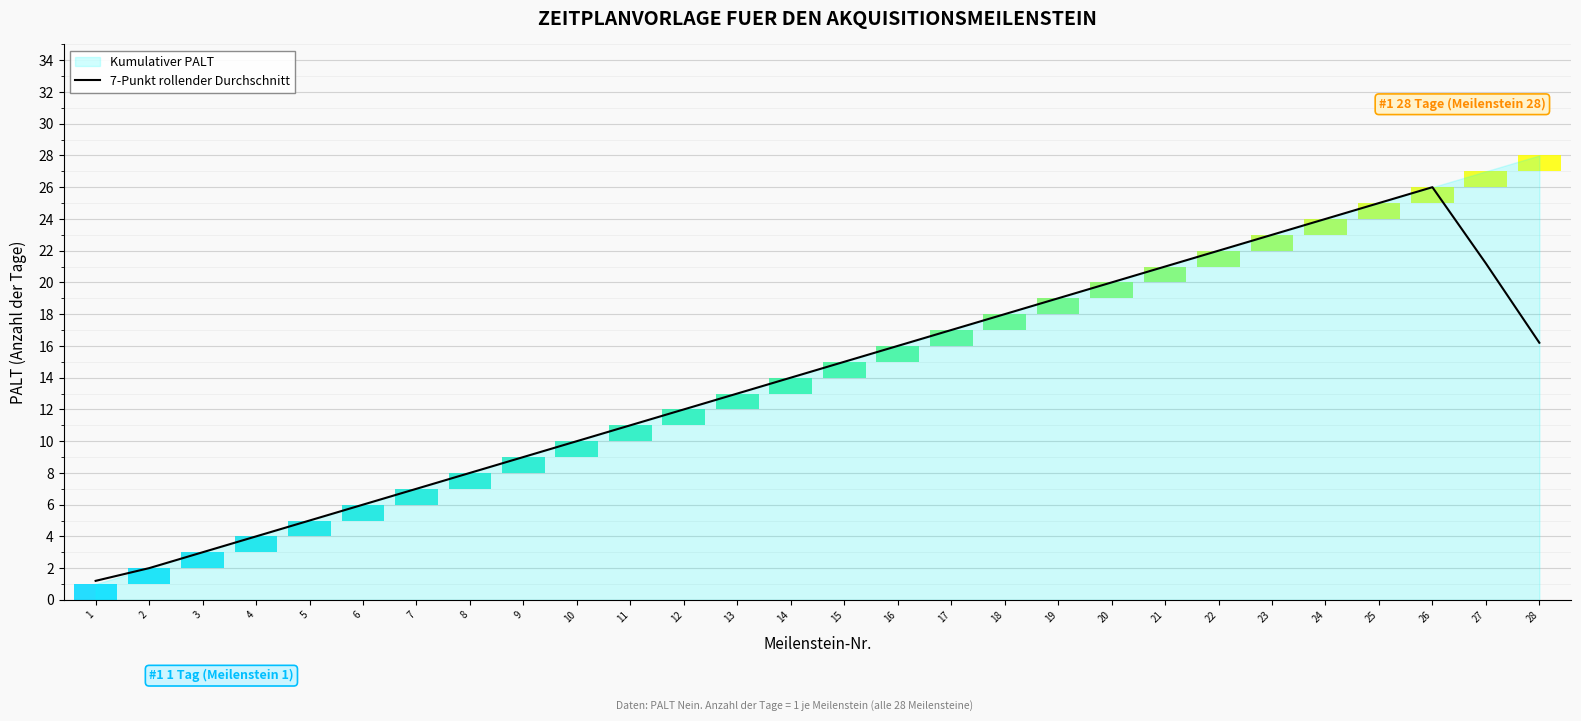

How many data points does each series have?

28